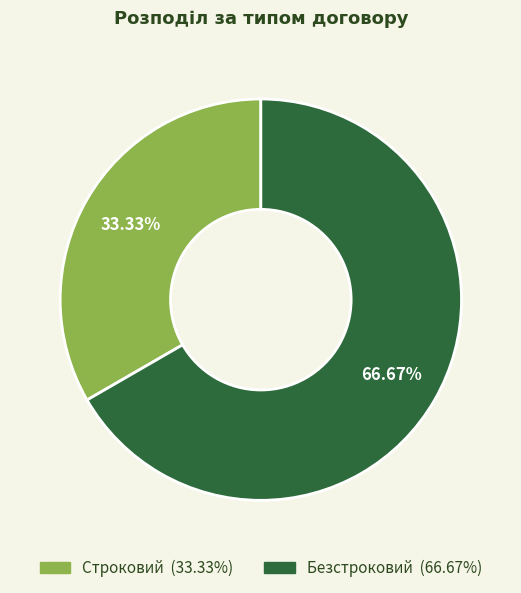

The Безстроковий slice represents 77% of the pie. True or false?

False